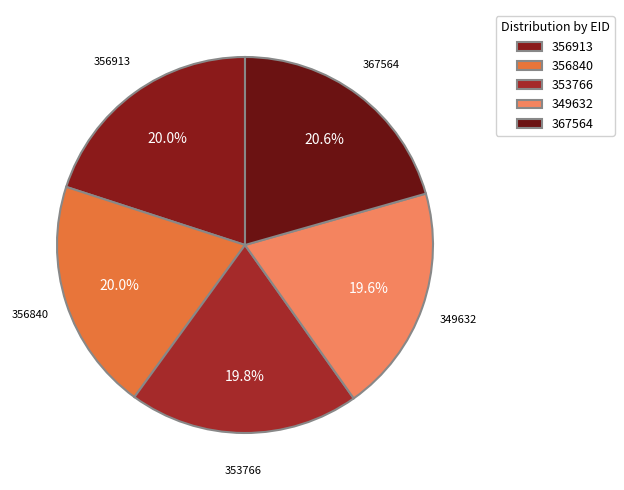

How many segments does this pie chart have?

5